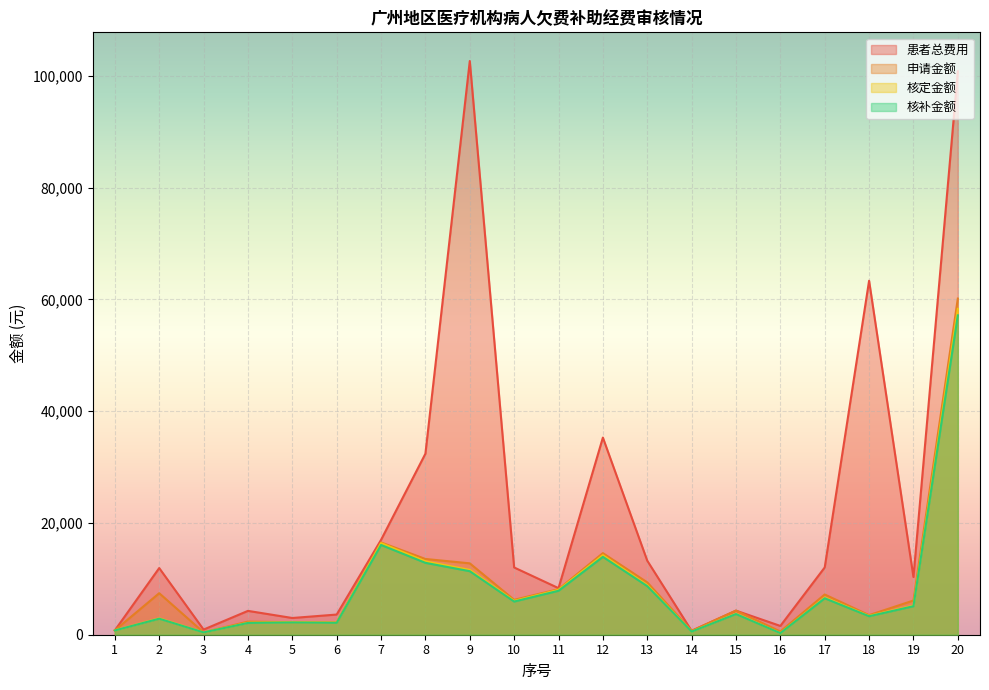

Reading left to right, list all the values displayed in this chart.

患者总费用: 783.0	11930.5	922.1	4268.0	2993.2	3610.7	16976.0	32399.9	102677.5	12035.5	8335.7	35283.2	13250.9	699.2	4314.4	1574.2	12042.9	63353.6	10328.6	100826.4
申请金额: 783.0	7430.5	422.1	2351.1	2236.7	2198.0	16518.2	13557.9	12776.8	6245.4	8148.0	14603.5	9370.6	699.2	4314.4	574.2	7201.6	3508.3	6120.3	60161.3
核定金额: 783.0	2930.5	422.1	2151.7	2236.2	2168.6	16395.2	13130.0	11601.3	6059.8	8027.0	14224.1	8874.7	571.2	3778.6	288.3	6657.6	3375.9	5208.6	58321.6
核补金额: 767.4	2871.9	413.7	2108.6	2191.5	2125.2	16067.3	12867.4	11369.3	5938.6	7866.5	13939.6	8697.2	559.8	3703.1	282.6	6524.4	3308.4	5104.4	57155.1